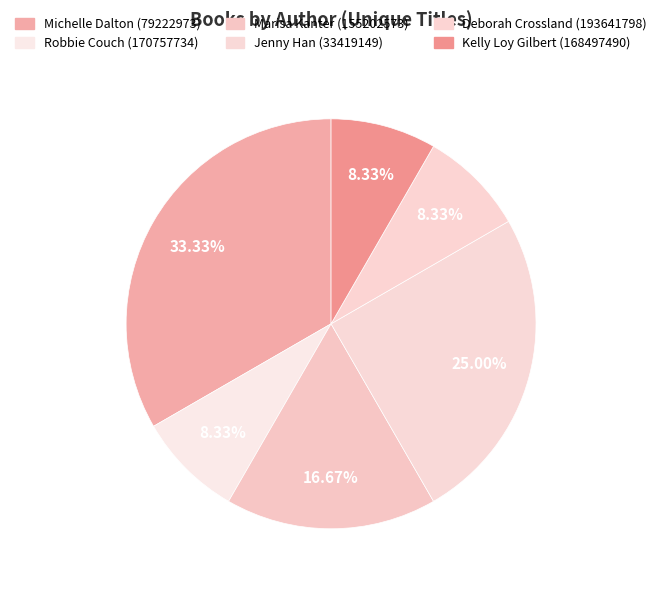

What is the change in value from Robbie Couch (170757734) to Marisa Kanter (155202573)?

+1